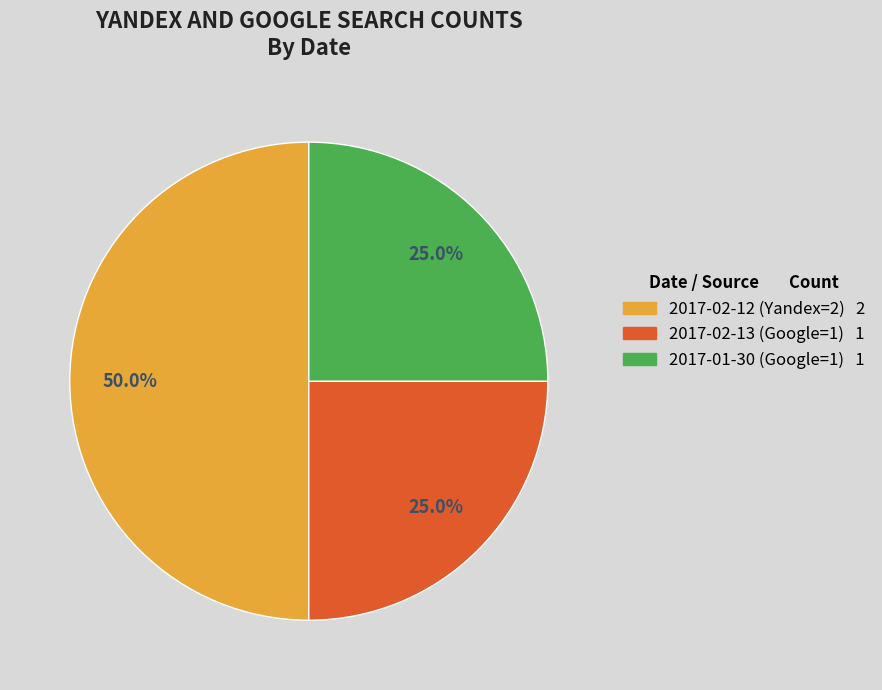

Which slice is the largest?

2017-02-12 (Yandex=2)